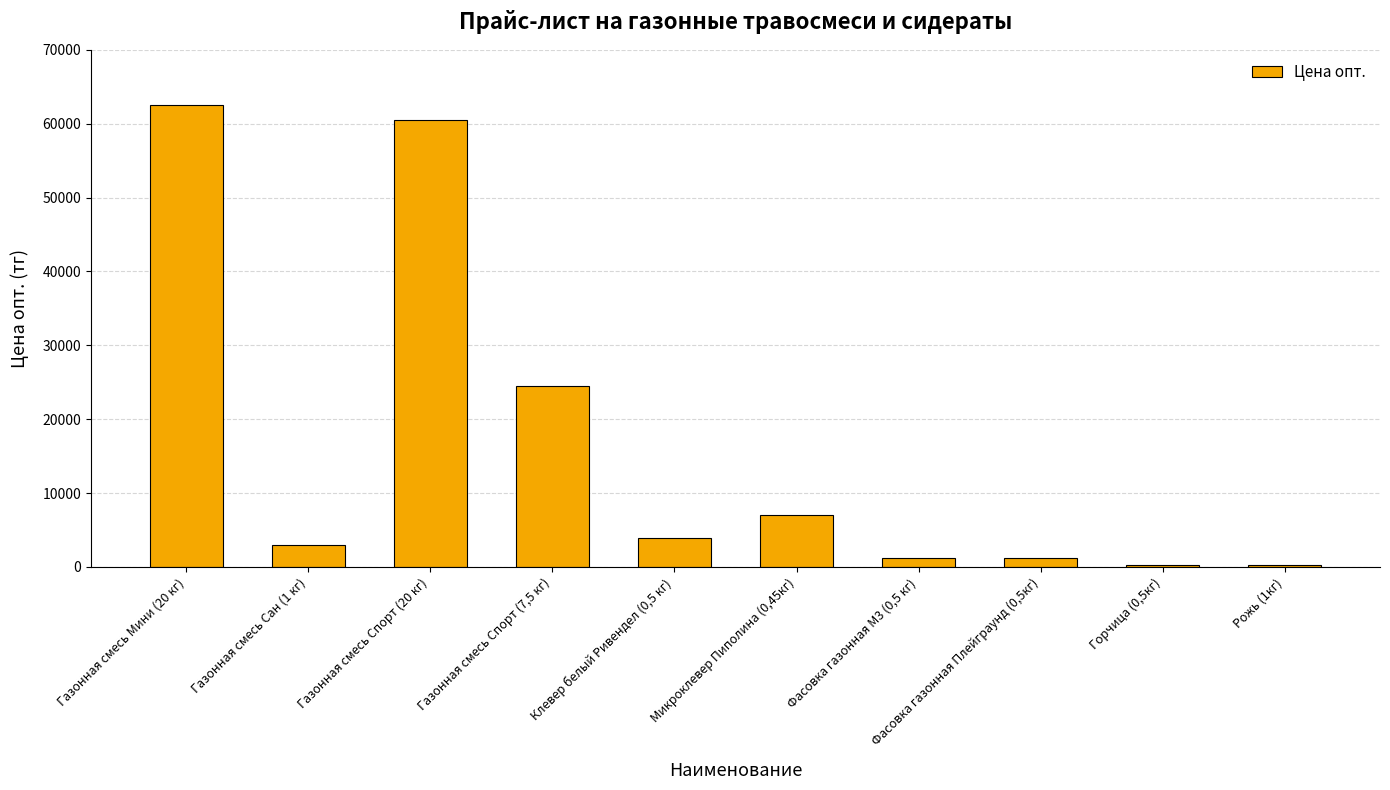

Is it true that the value at Газонная смесь Спорт (20 кг) is 60500?

True